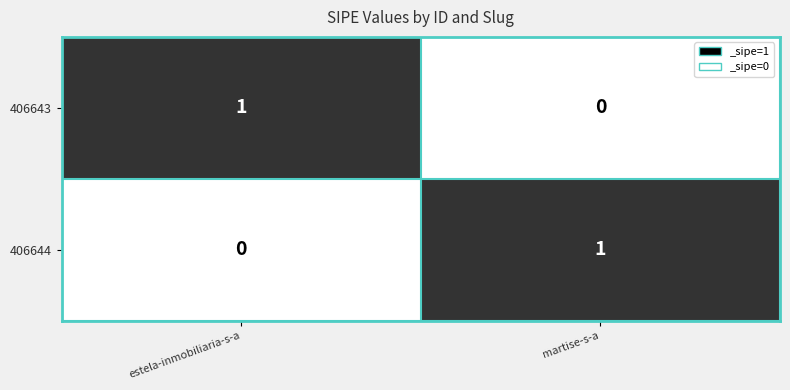

Reading right to left, transcribe all the data shown in this chart.

406643: martise-s-a=0	estela-inmobiliaria-s-a=1
406644: martise-s-a=1	estela-inmobiliaria-s-a=0